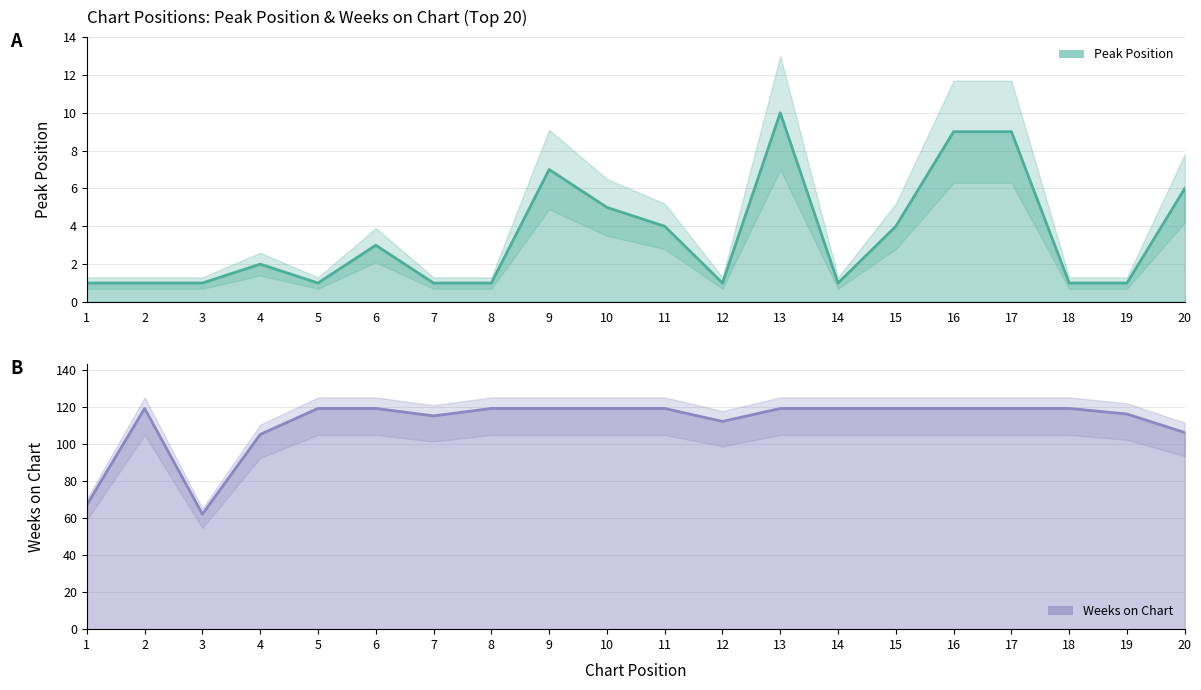

What are all the series names shown in the legend?

Peak Position, Weeks on Chart